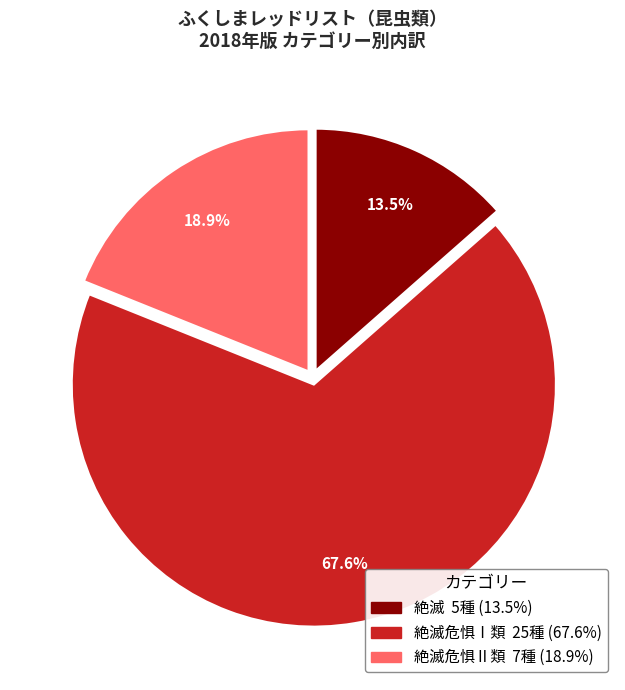

Count the number of slices in the pie.

3